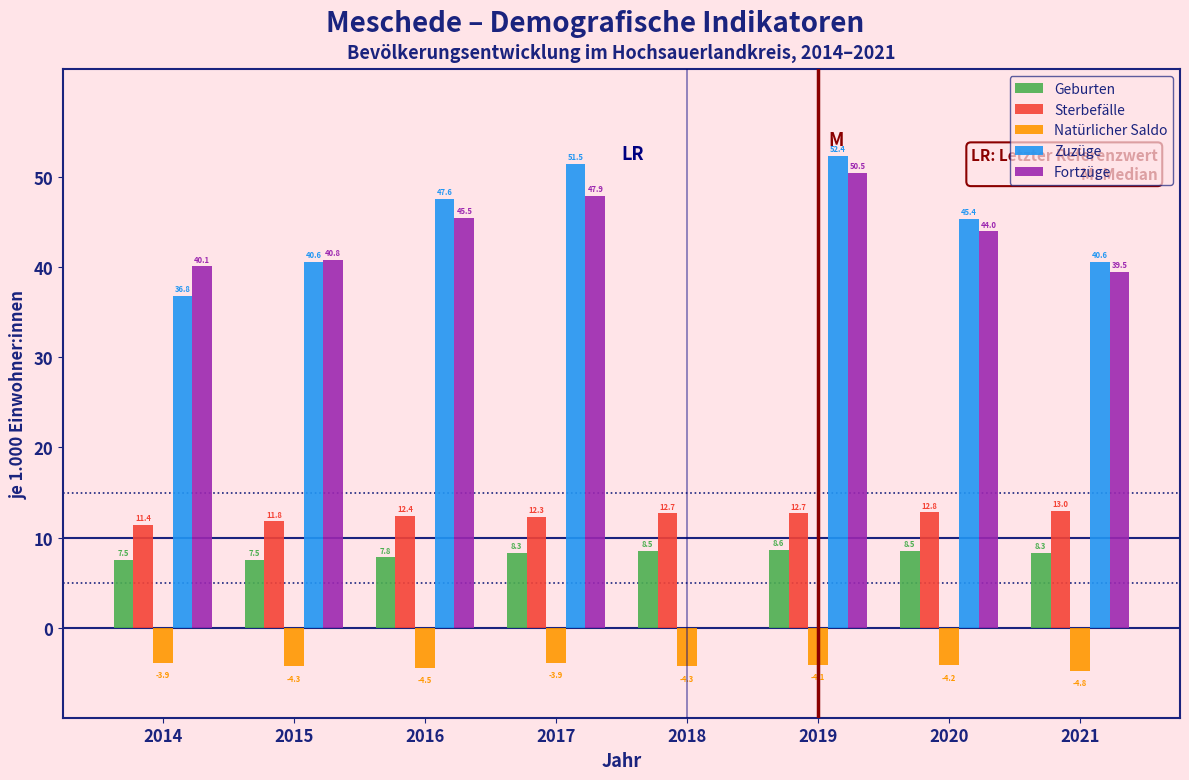

Reading left to right, what are all the values shown in this chart?

Geburten: 2014=7.5	2015=7.5	2016=7.8	2017=8.3	2018=8.5	2019=8.6	2020=8.5	2021=8.3
Sterbefälle: 2014=11.4	2015=11.8	2016=12.4	2017=12.3	2018=12.7	2019=12.7	2020=12.8	2021=13.0
Natürlicher Saldo: 2014=-3.9	2015=-4.3	2016=-4.5	2017=-3.9	2018=-4.3	2019=-4.1	2020=-4.2	2021=-4.8
Zuzüge: 2014=36.8	2015=40.6	2016=47.6	2017=51.5	2018=0.0	2019=52.4	2020=45.4	2021=40.6
Fortzüge: 2014=40.1	2015=40.8	2016=45.5	2017=47.9	2018=0.0	2019=50.5	2020=44.0	2021=39.5